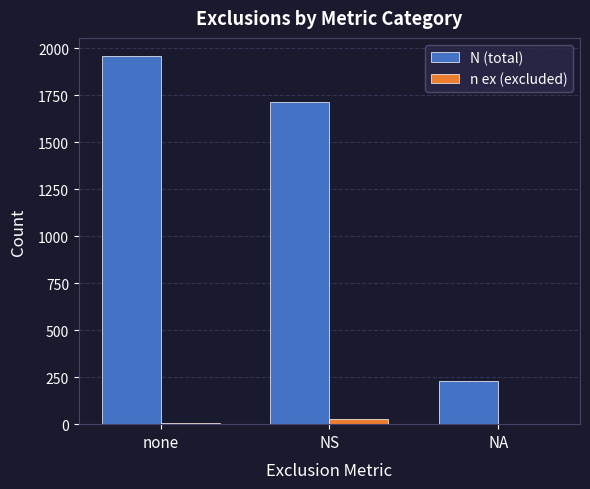

Count the number of data series in this chart.

2